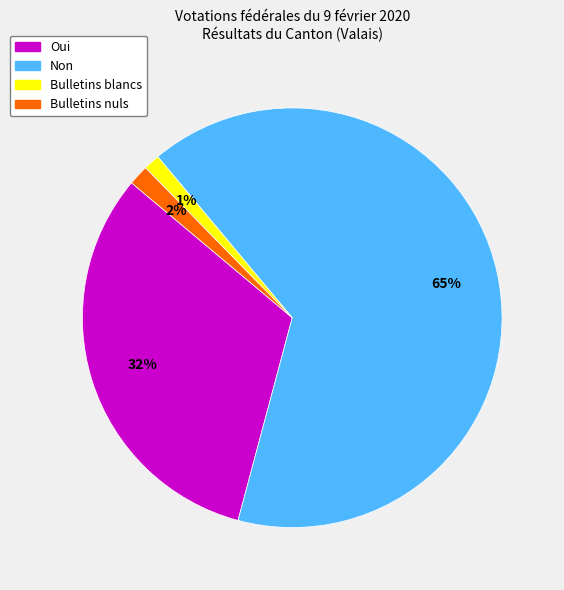

Which has a higher value, Bulletins nuls or Oui?

Oui